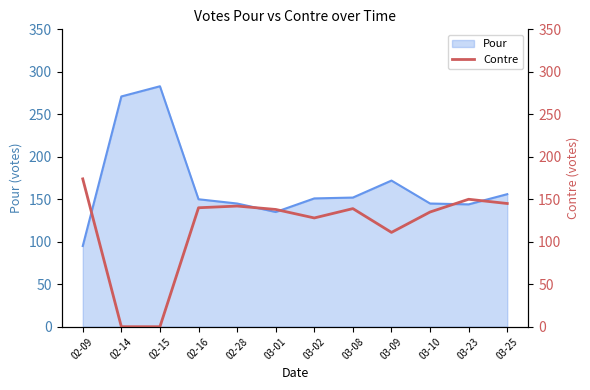

Which label corresponds to the smallest value in the chart?

02-14